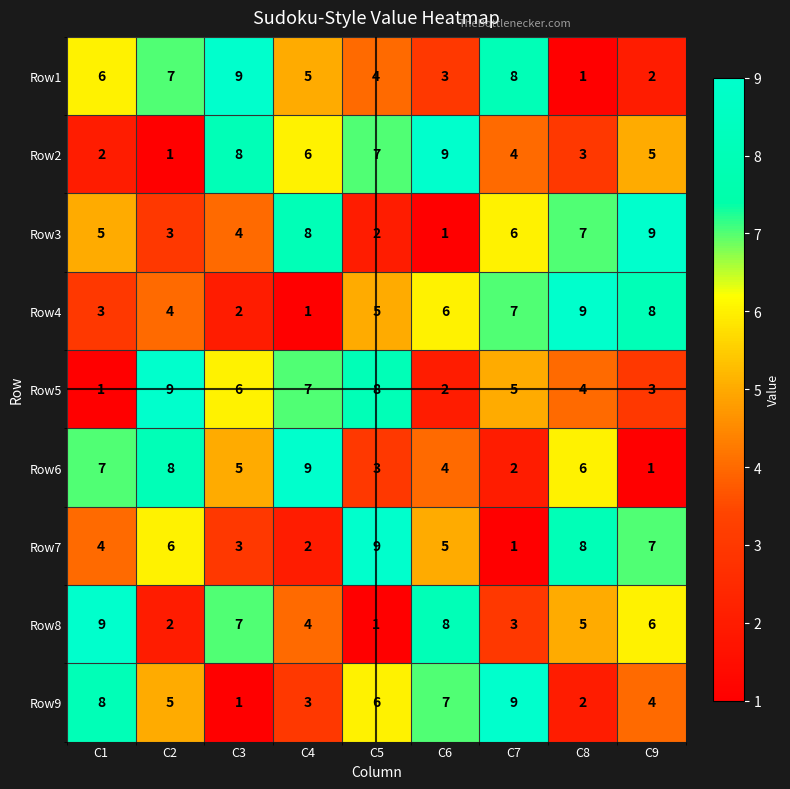

What is the difference between the highest and lowest values at C2?

8